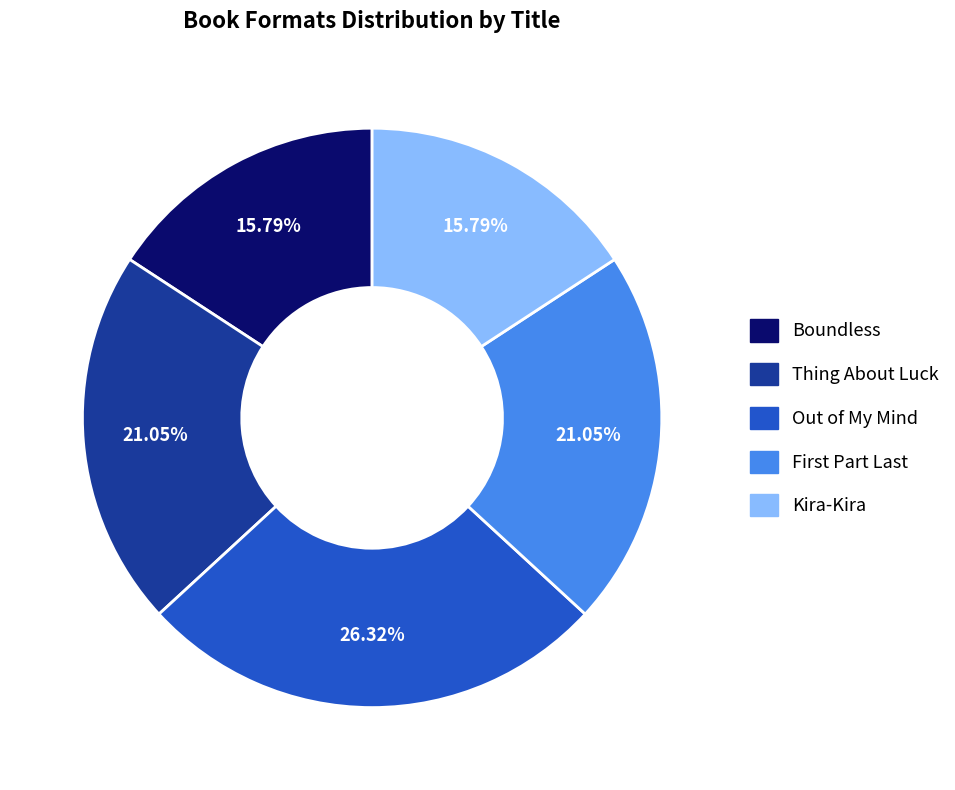

Does Kira-Kira represent more than half of the total?

No